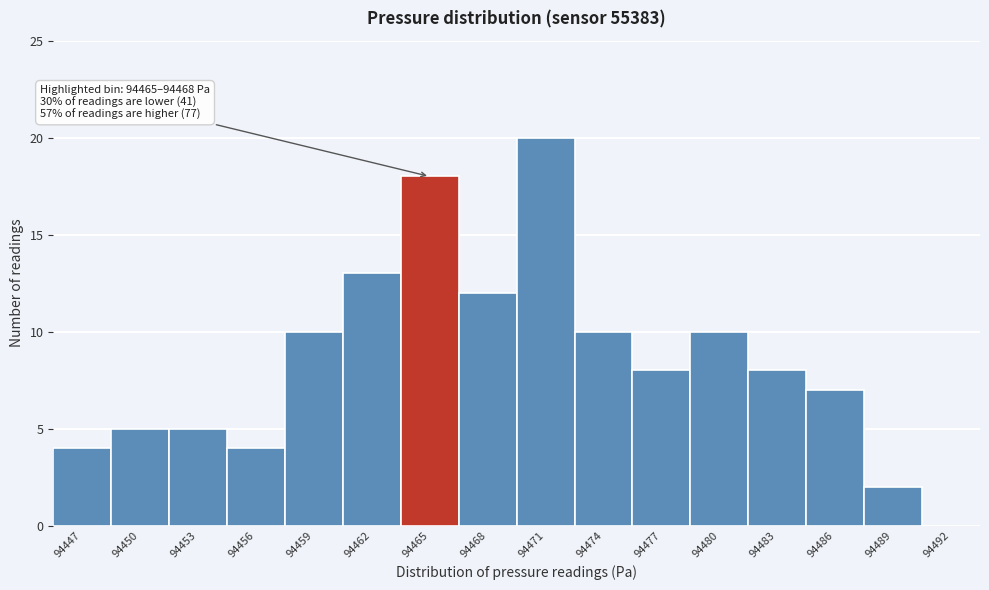

Reading right to left, extract all data points from this chart.

94492=0	94489=2	94486=7	94483=8	94480=10	94477=8	94474=10	94471=20	94468=12	94465=18	94462=13	94459=10	94456=4	94453=5	94450=5	94447=4